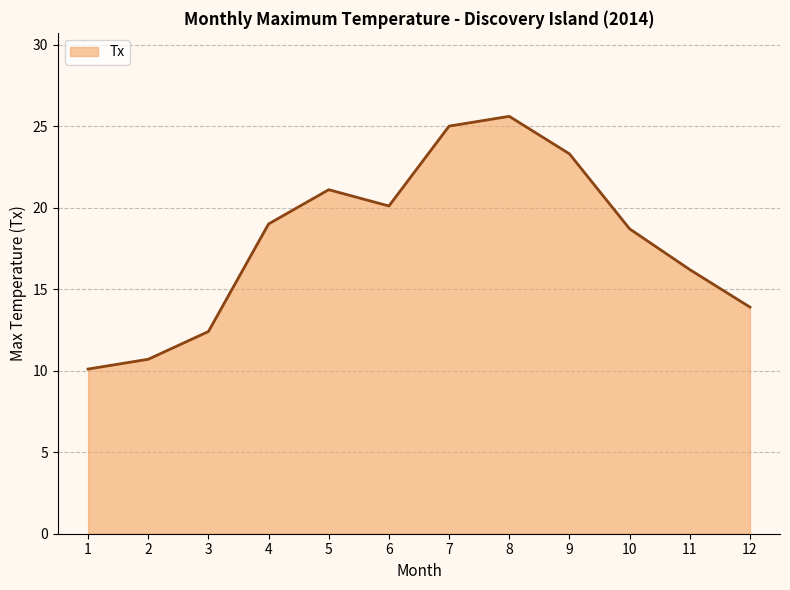

Reading left to right, transcribe all the data shown in this chart.

1=10.1	2=10.7	3=12.4	4=19.0	5=21.1	6=20.1	7=25.0	8=25.6	9=23.3	10=18.7	11=16.2	12=13.9